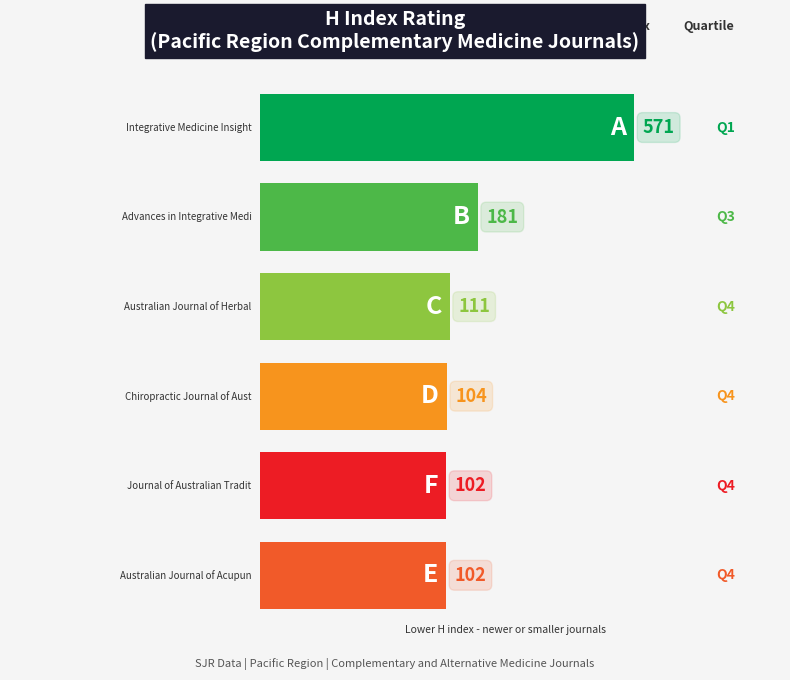

The chart shows a value of 102 at Q4. True or false?

True